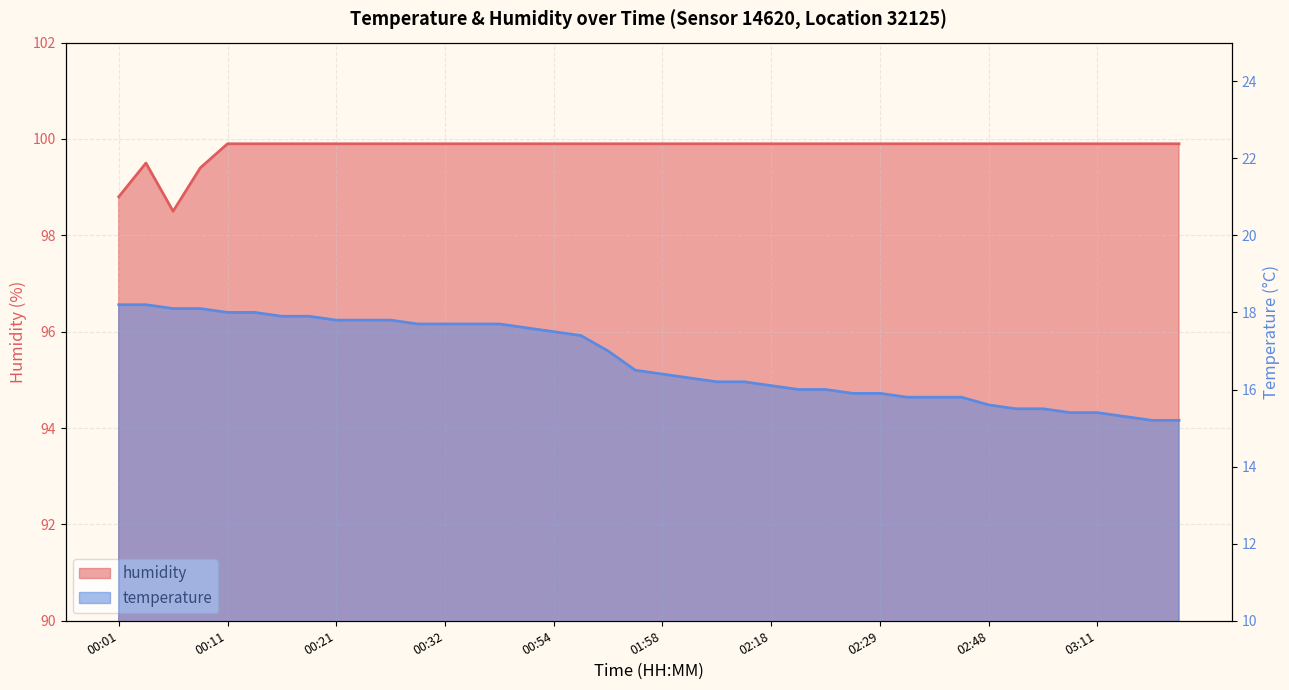

How many categories are shown in the chart?

40